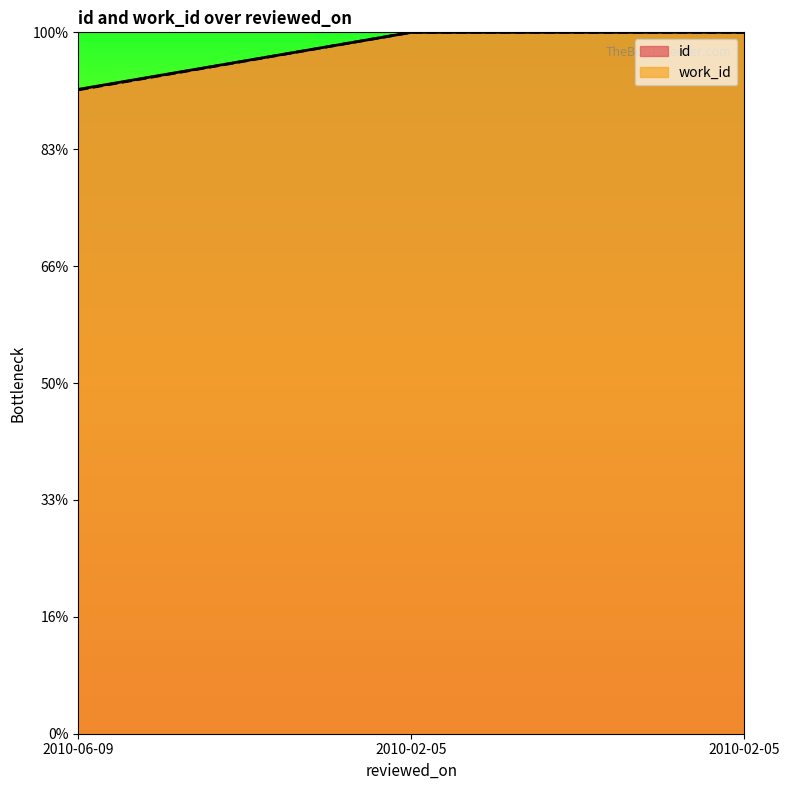

Reading left to right, extract all data points from this chart.

id: 11024.6	11998.8	12000.0
work_id: 11015.9	12000.0	12000.0